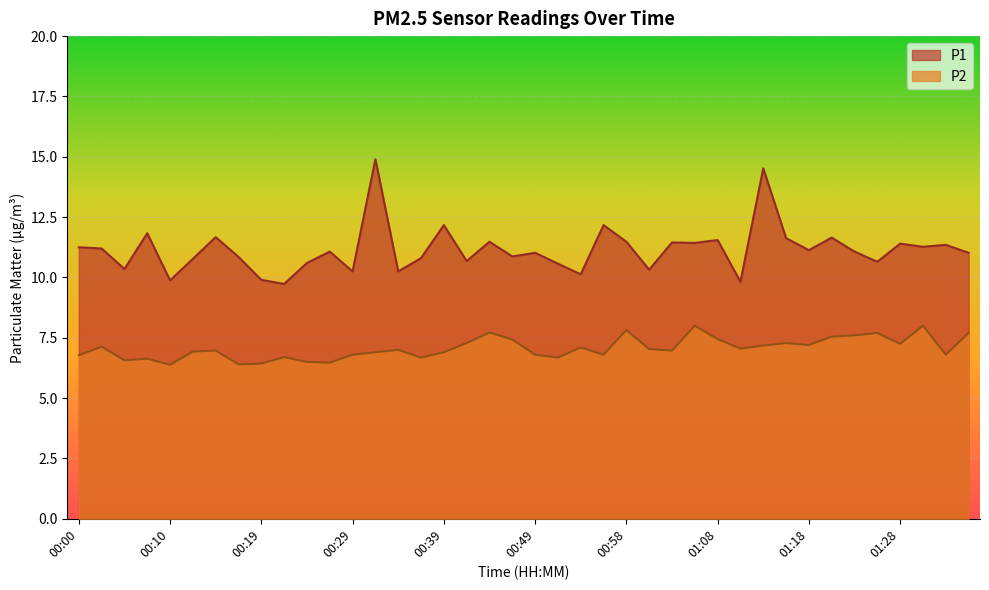

True or false: P2 and P1 intersect in this chart.

False